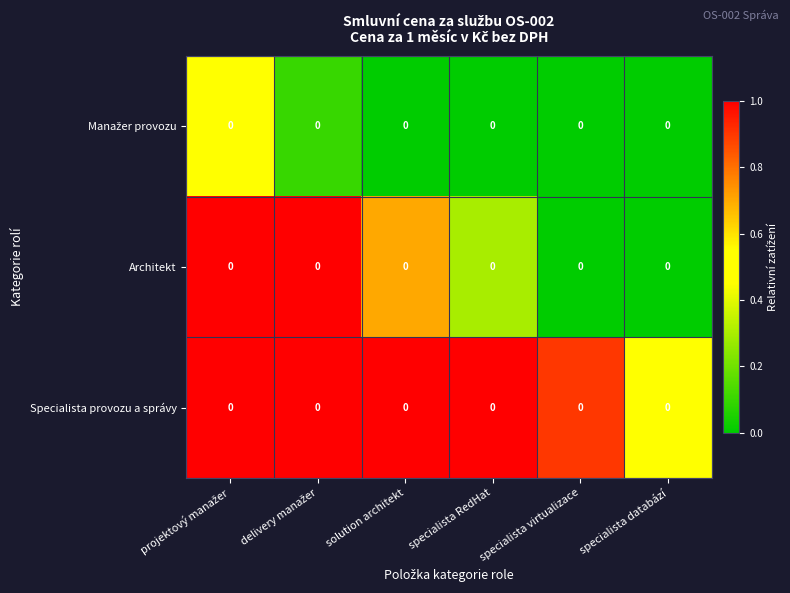

Which label corresponds to the largest value in the chart?

projektový manažer